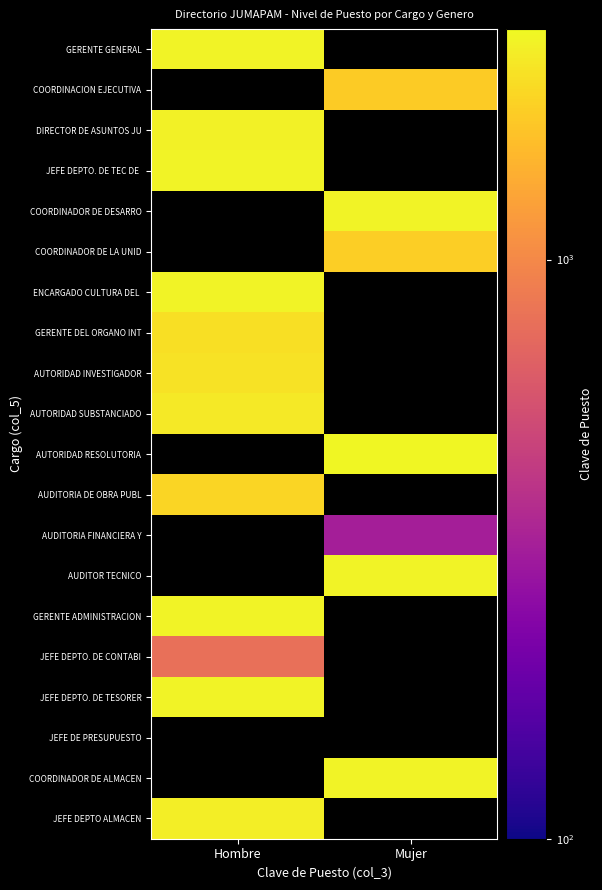

Which label corresponds to the largest value in the chart?

Mujer